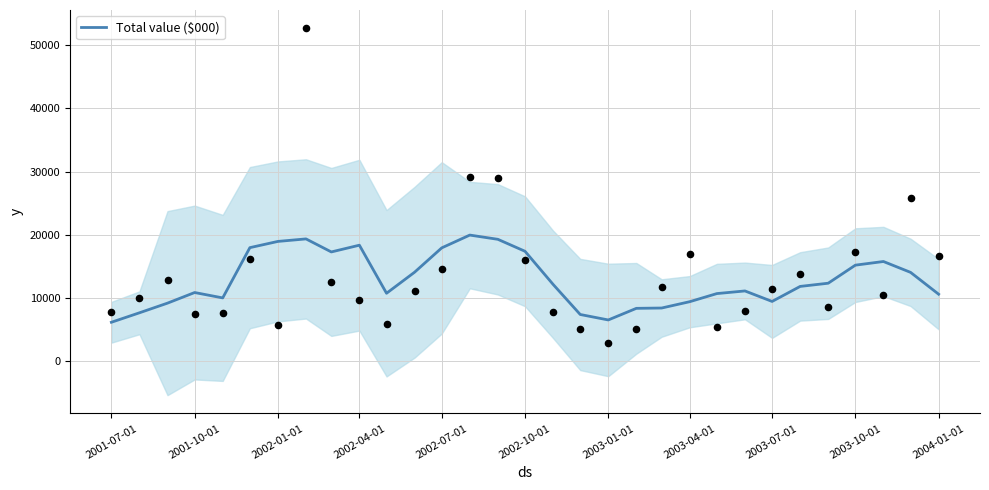

What is the minimum value for Total value ($000)?

6130.8